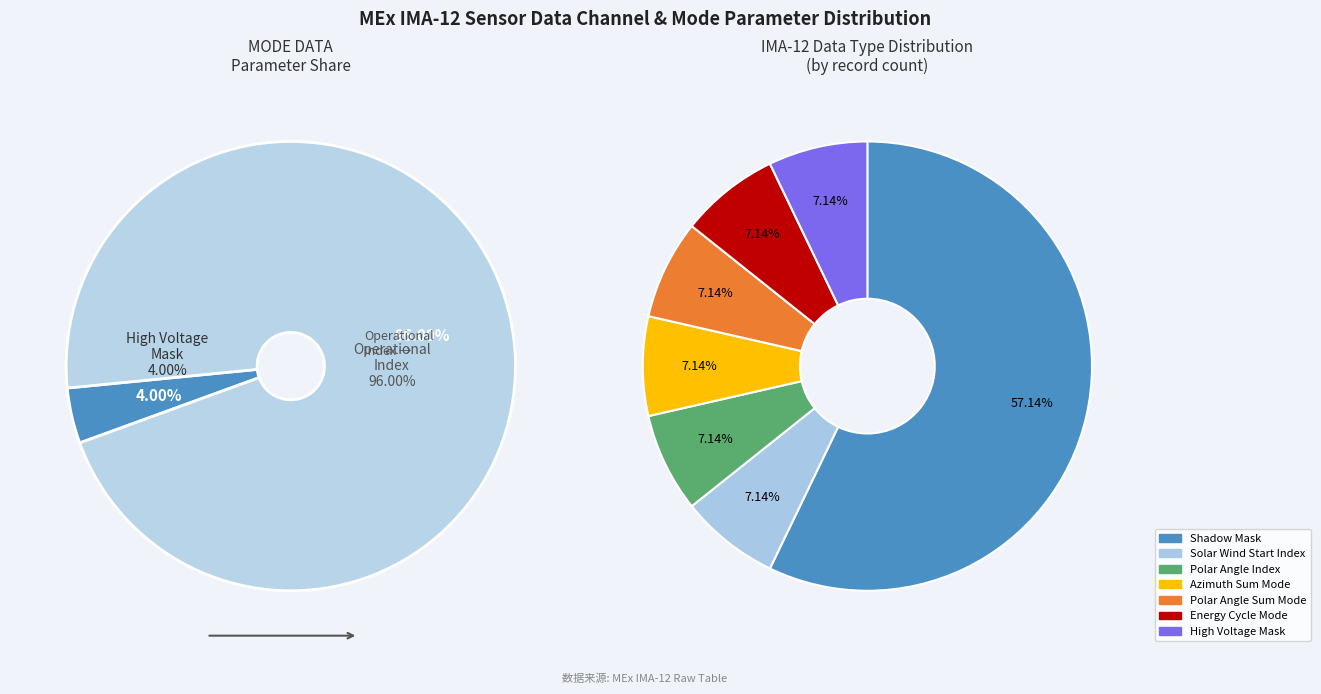

Is the sum of Operational Index and Solar Wind Start Index greater than half?

Yes